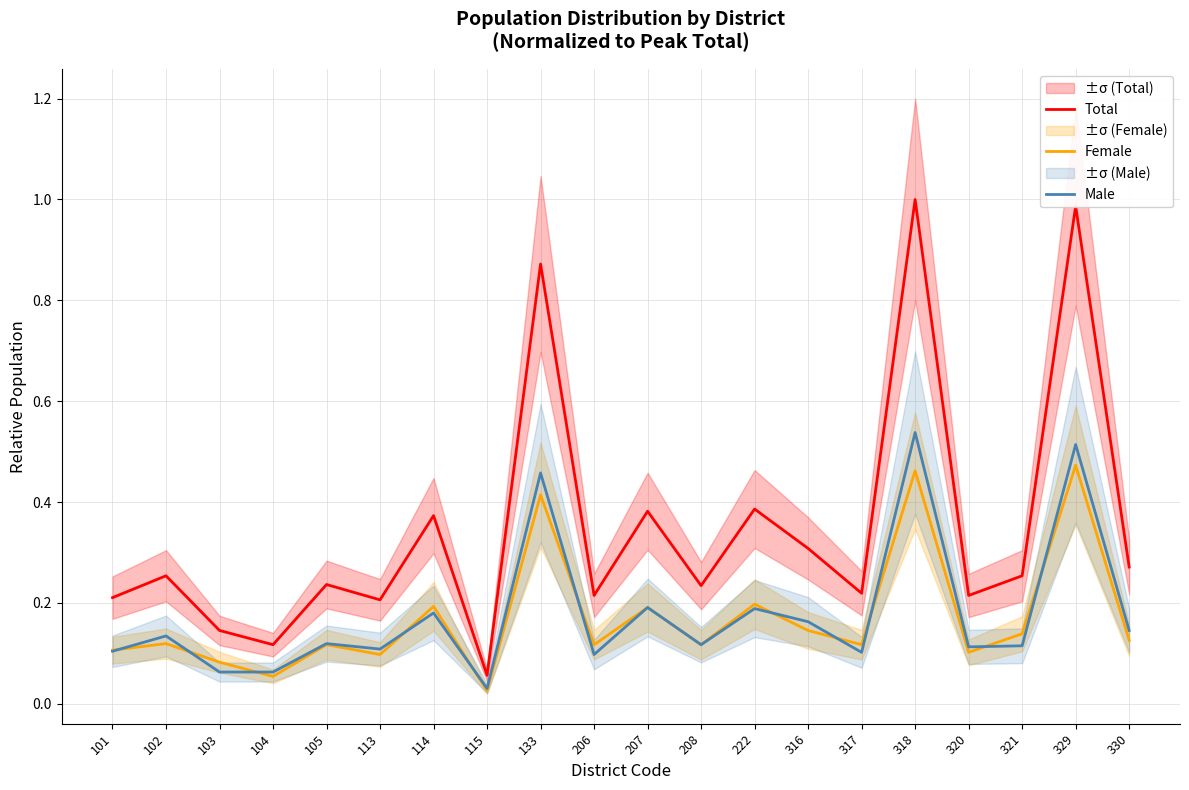

What are all the series names shown in the legend?

Total, Female, Male